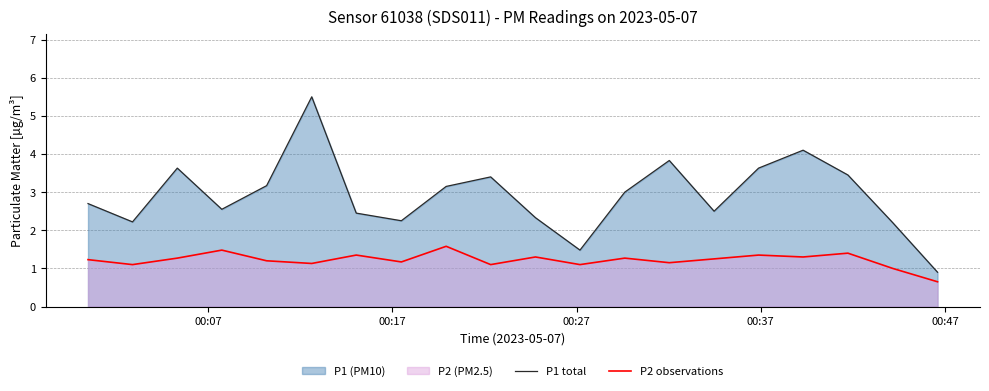

Which series has the largest total across all categories?

P1 total